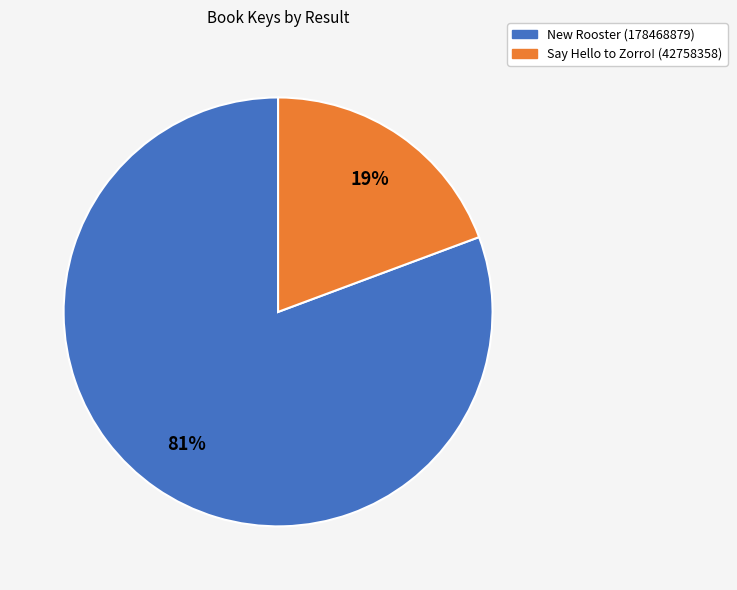

To the nearest percent, what percentage of the pie is New Rooster (178468879)?

81%